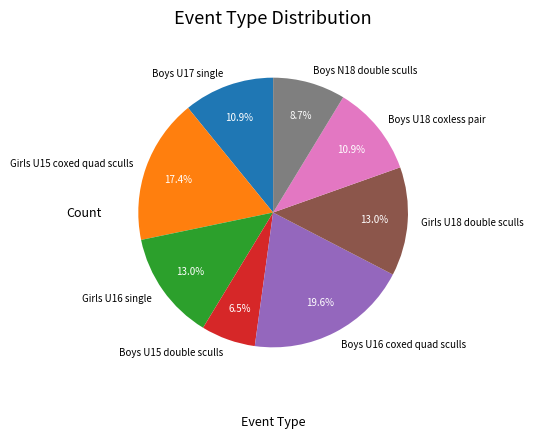

Do Boys U18 coxless pair and Boys U16 coxed quad sculls together represent more than half of the pie?

No